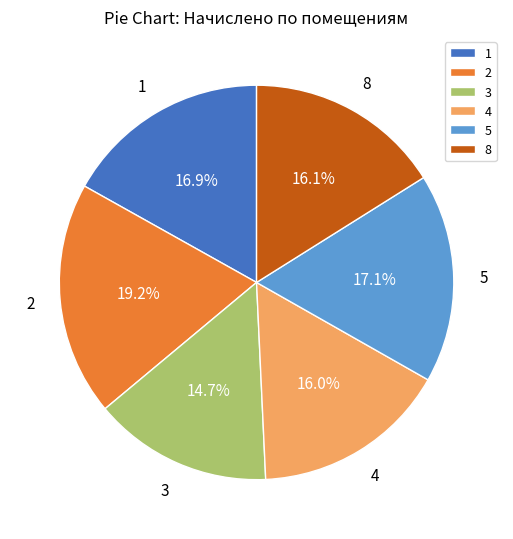

What percentage do 3 and 8 together represent?

30.8%